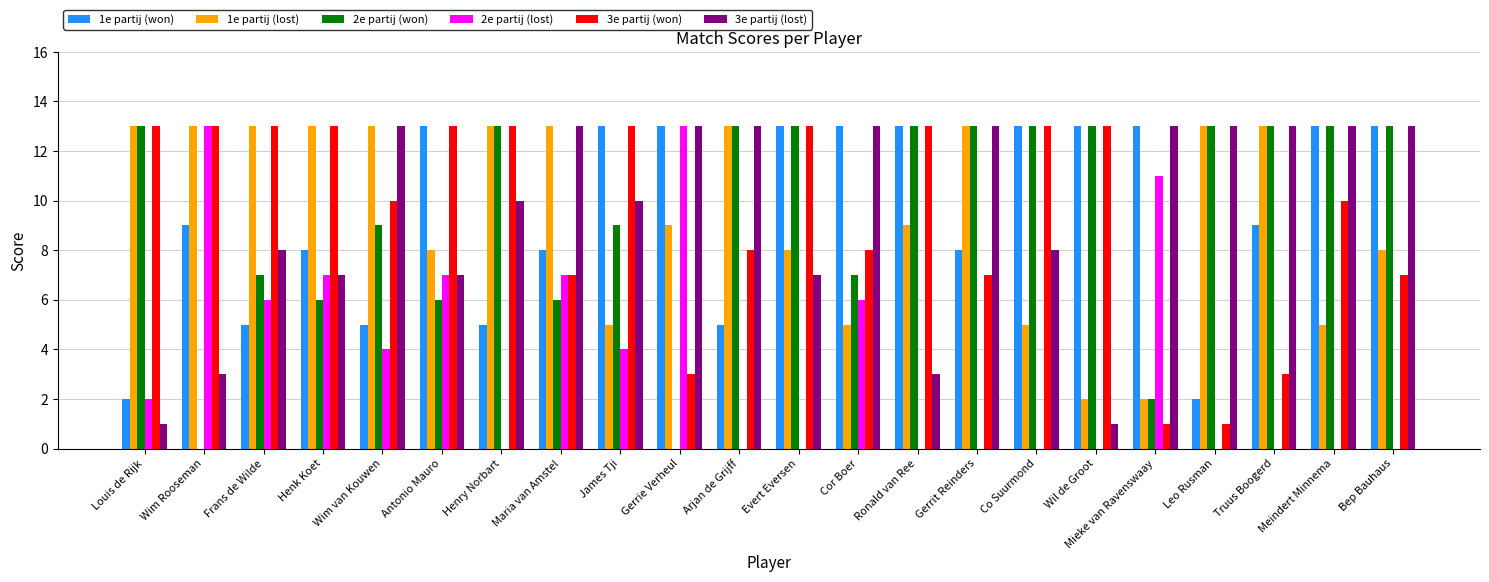

The 3e partij (lost) series shows 13 at Arjan de Grijff. True or false?

True